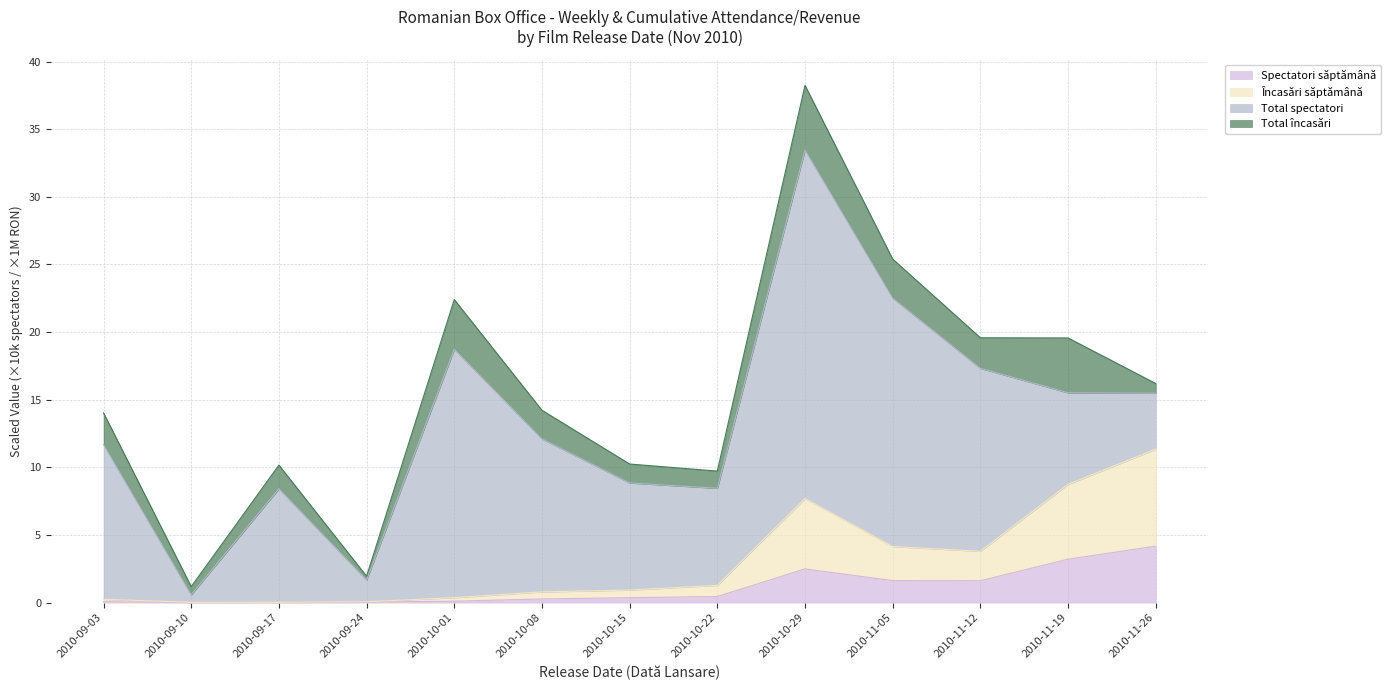

At which label does Spectatori săptămână reach its peak?

2010-11-26